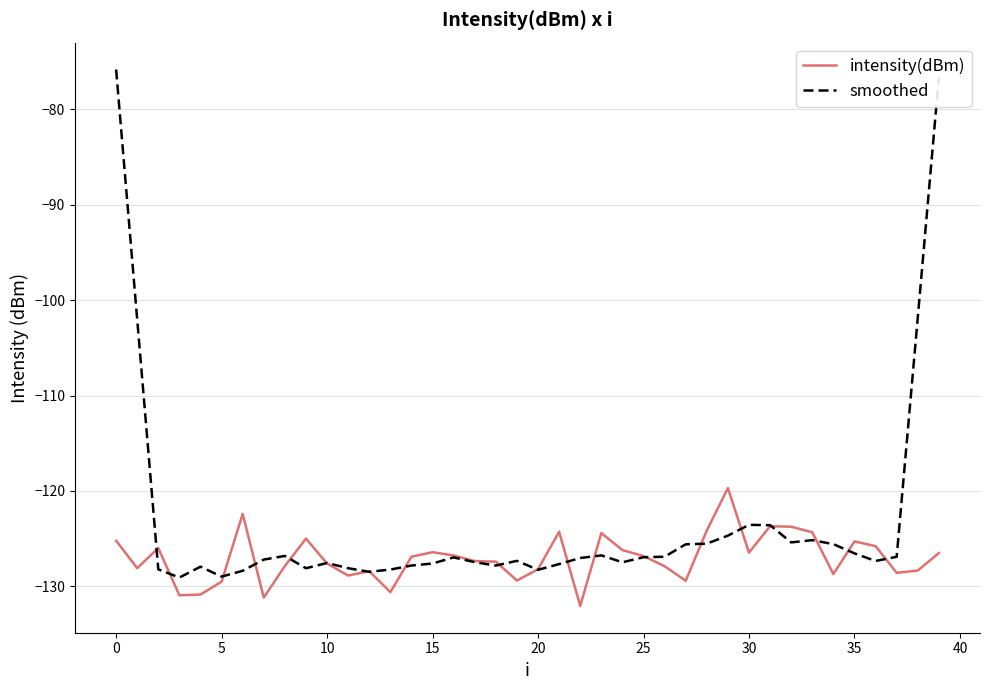

Which series has the largest total across all categories?

smoothed